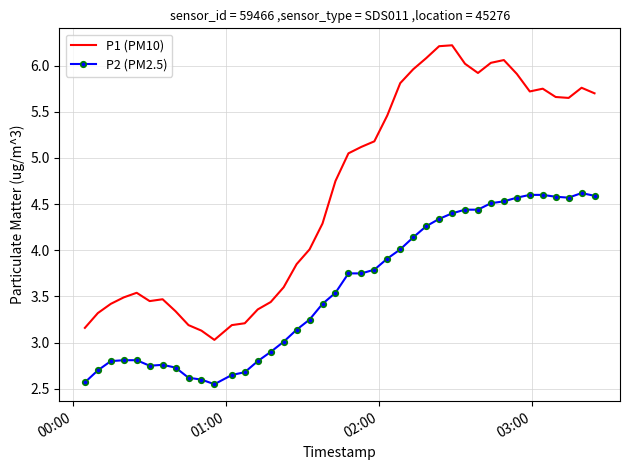

Rank the series by their average value, from highest to lowest.

P1 (PM10), P2 (PM2.5)